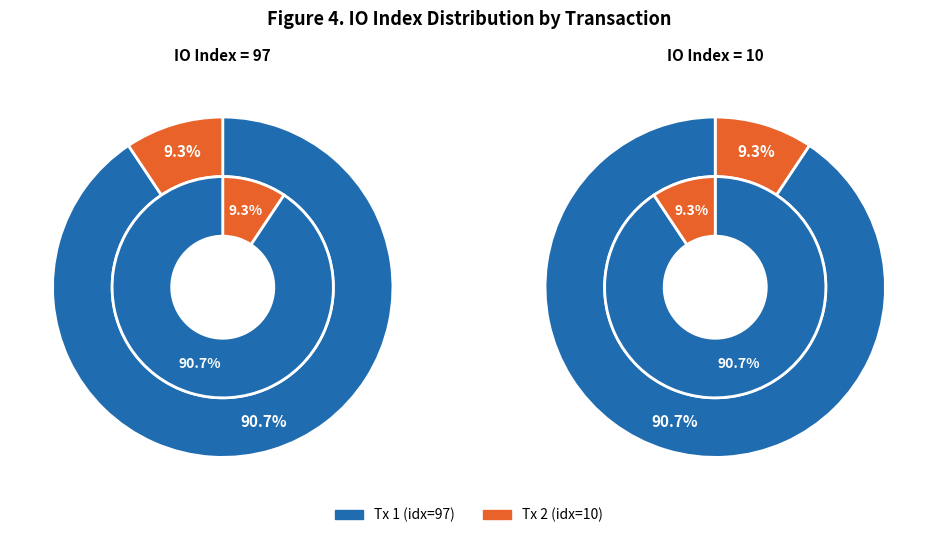

To the nearest percent, what percentage of the pie is io_index?

91%